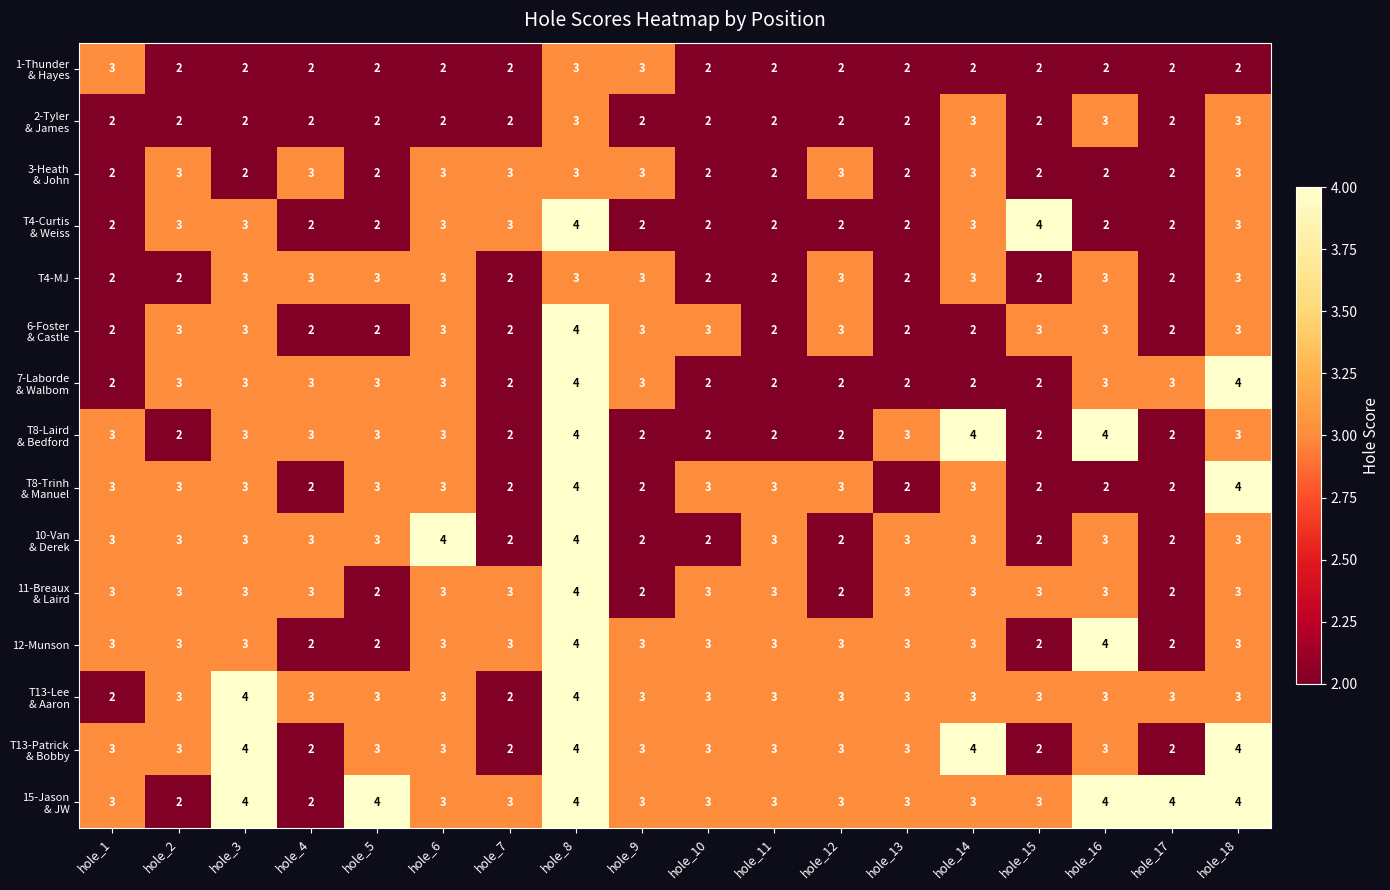

At how many categories does at least one series exceed 2?

18